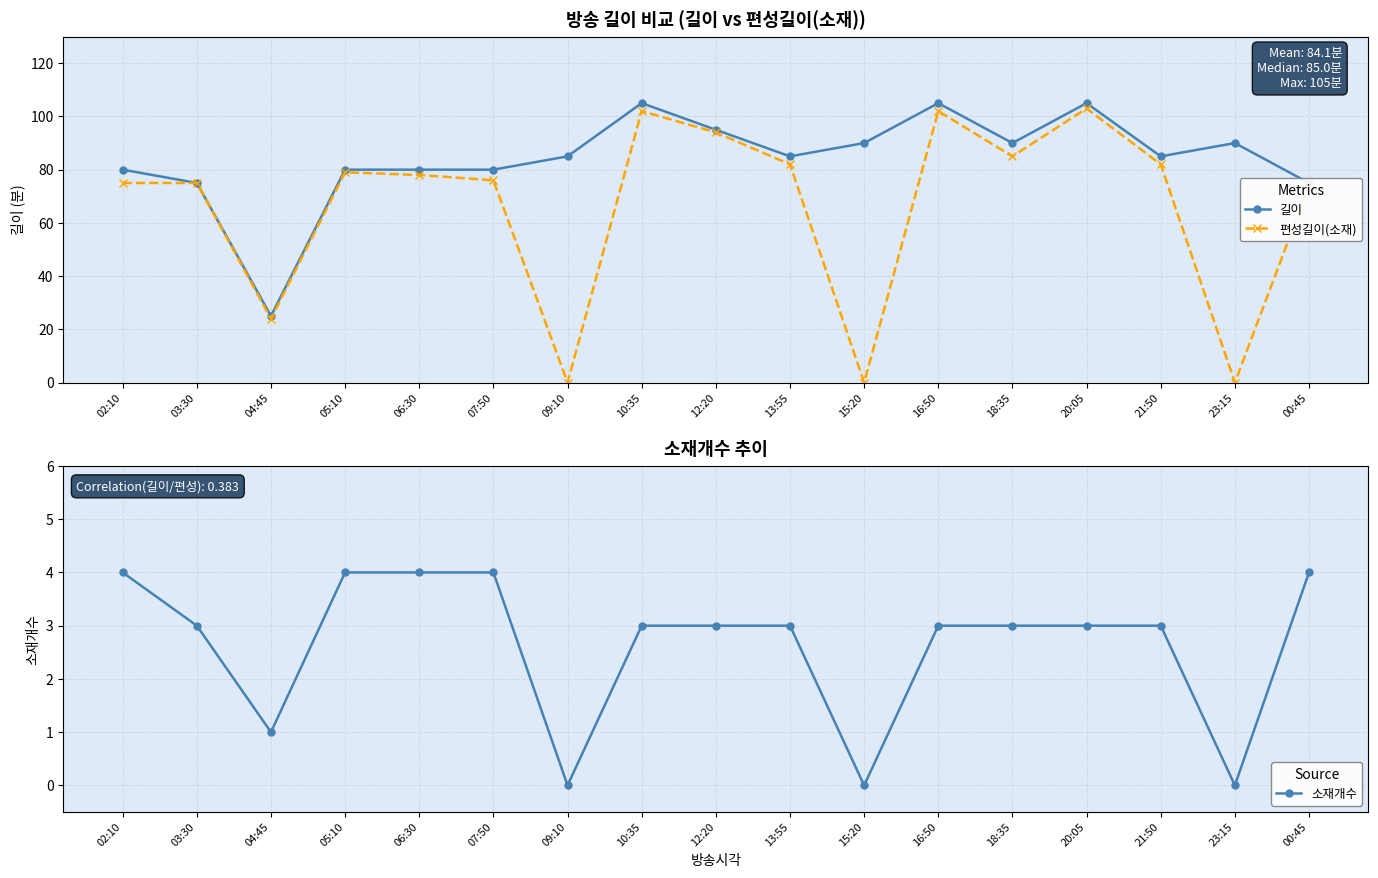

True or false: 소재개수 and 길이 cross at least once.

False